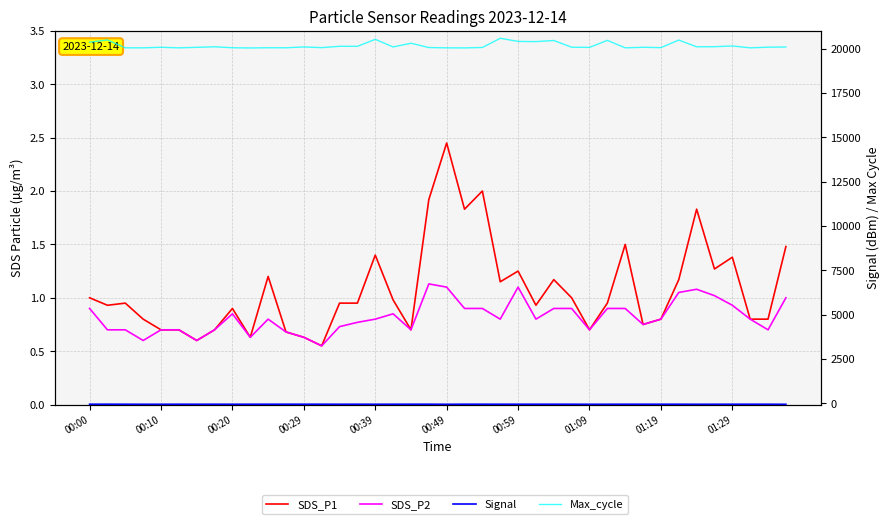

True or false: SDS_P2 and SDS_P1 intersect in this chart.

False